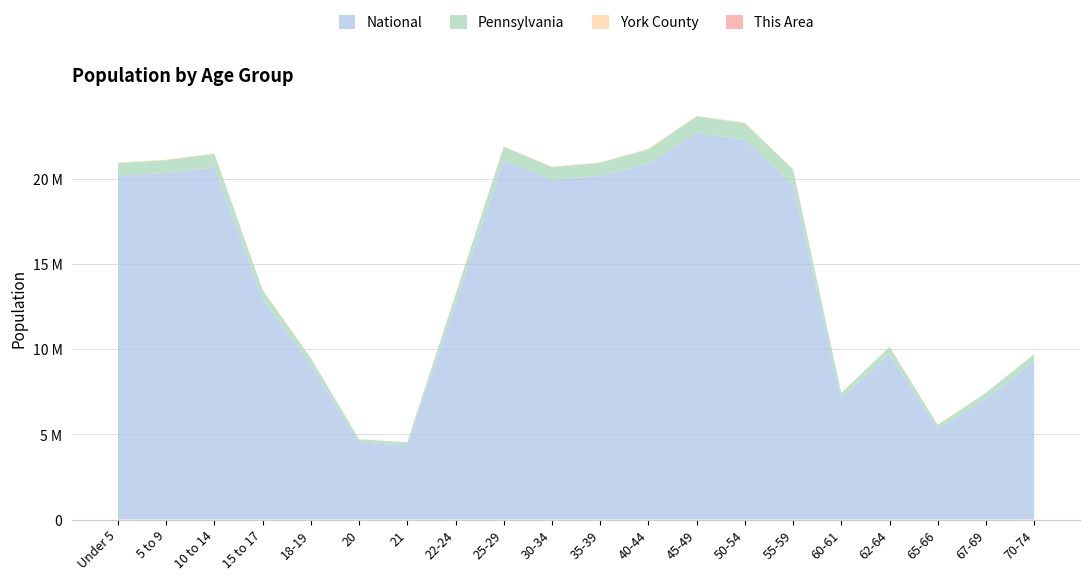

Reading left to right, what are all the values shown in this chart?

This Area: 547	702	705	424	983	566	367	379	588	561	656	728	782	888	875	304	420	259	320	419
York County: 26592	28187	28902	18333	11174	5317	4912	14593	25216	25168	28552	31890	35172	34134	30031	10676	15066	8092	10794	13815
Pennsylvania: 729538	753635	791151	517831	387235	191942	183257	498947	781527	729592	764287	851382	955763	984641	879048	312575	430721	231623	321379	426536
National: 20201362	20348657	20677194	12954254	9086089	4519129	4354294	12712576	21101849	19962099	20179642	20890964	22708591	22298125	19664805	7113727	9704197	5319902	7115361	9278166